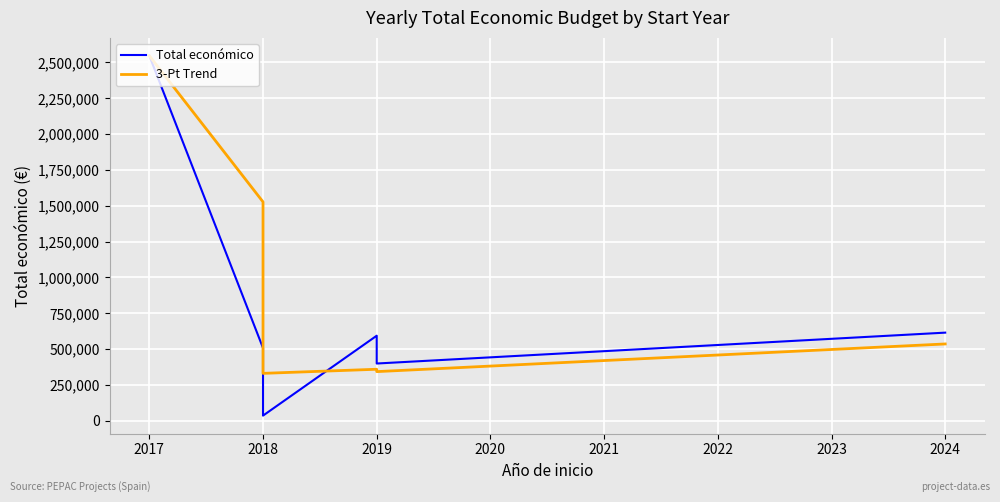

In 3-Pt Trend, how many points are higher than both neighbors (excluding endpoints)?

1